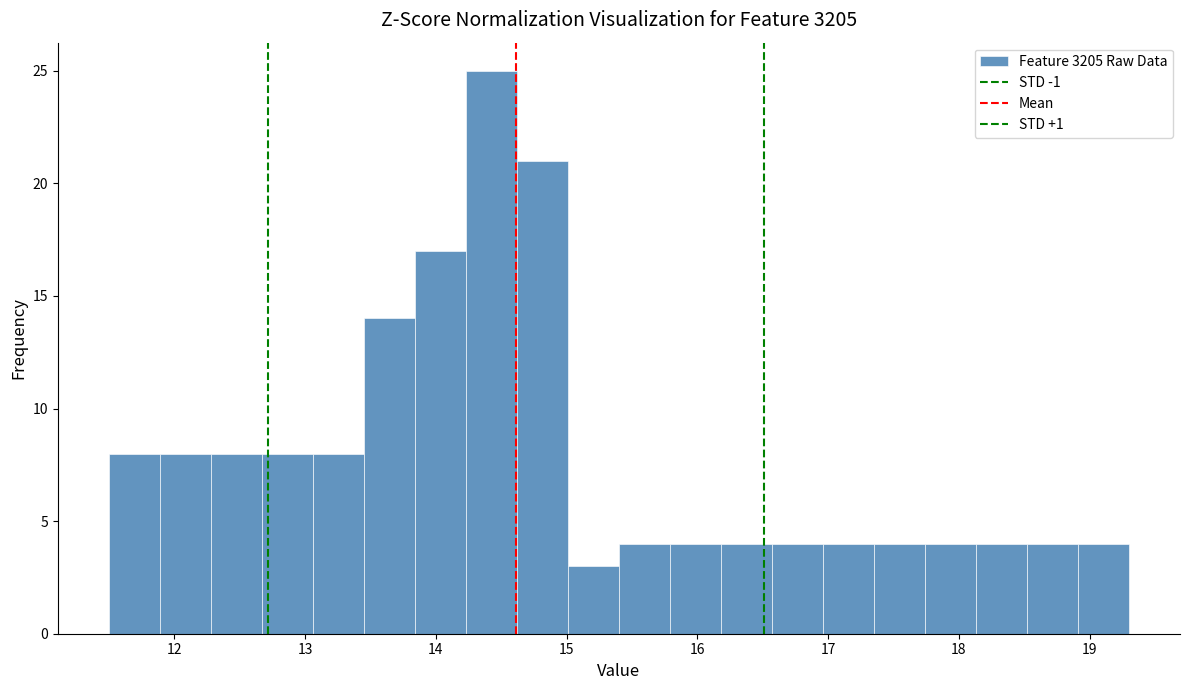

Around what value on the x-axis is the tallest bar? Give the approximate position of its centre, as read against the axis.

14.4